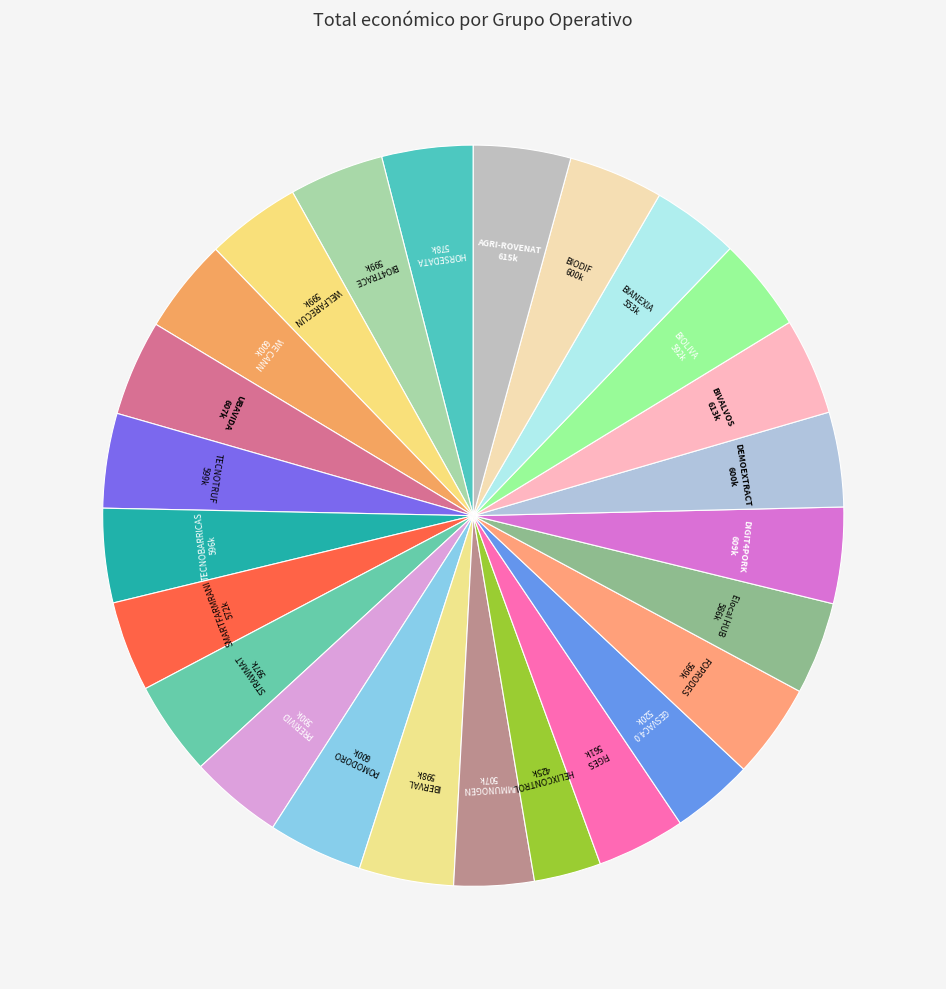

How many segments does this pie chart have?

25